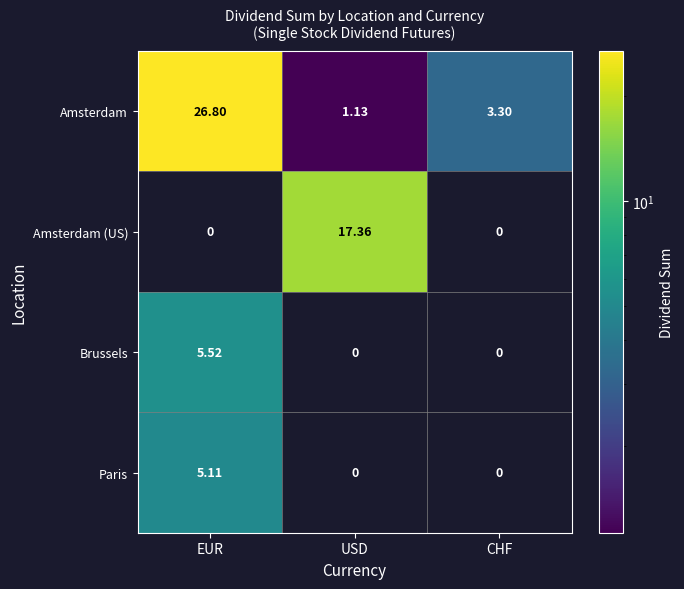

Which series changed the most between EUR and USD?

Amsterdam